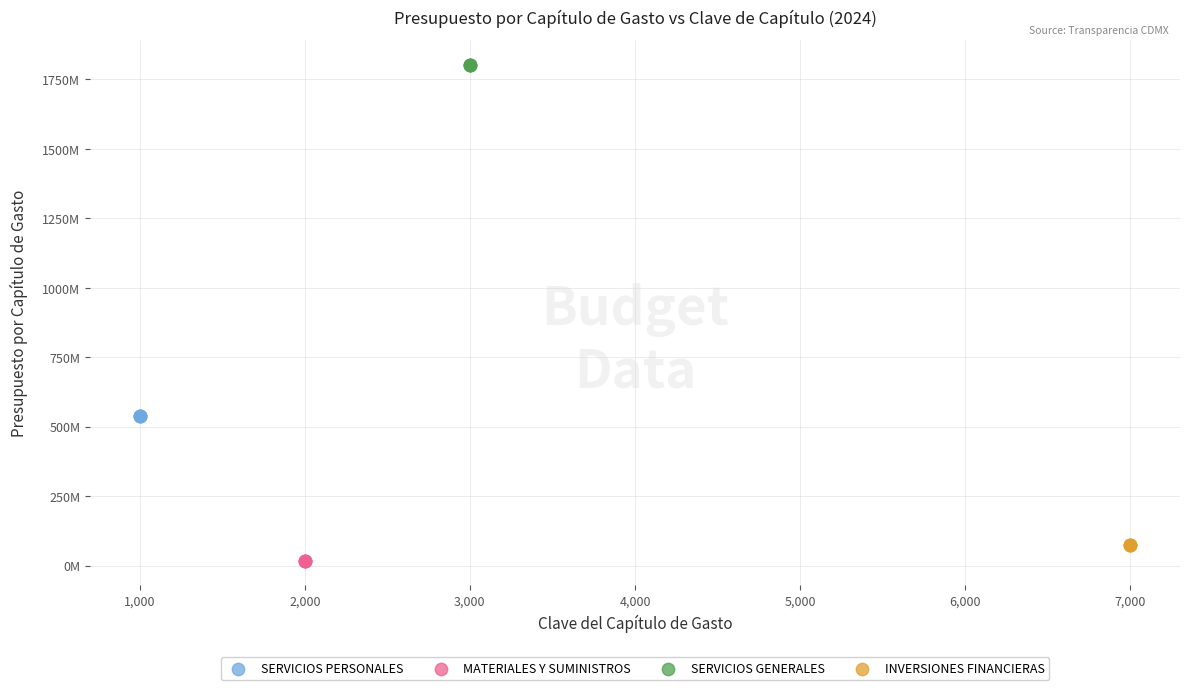

Which series contains the highest Y value?

SERVICIOS GENERALES